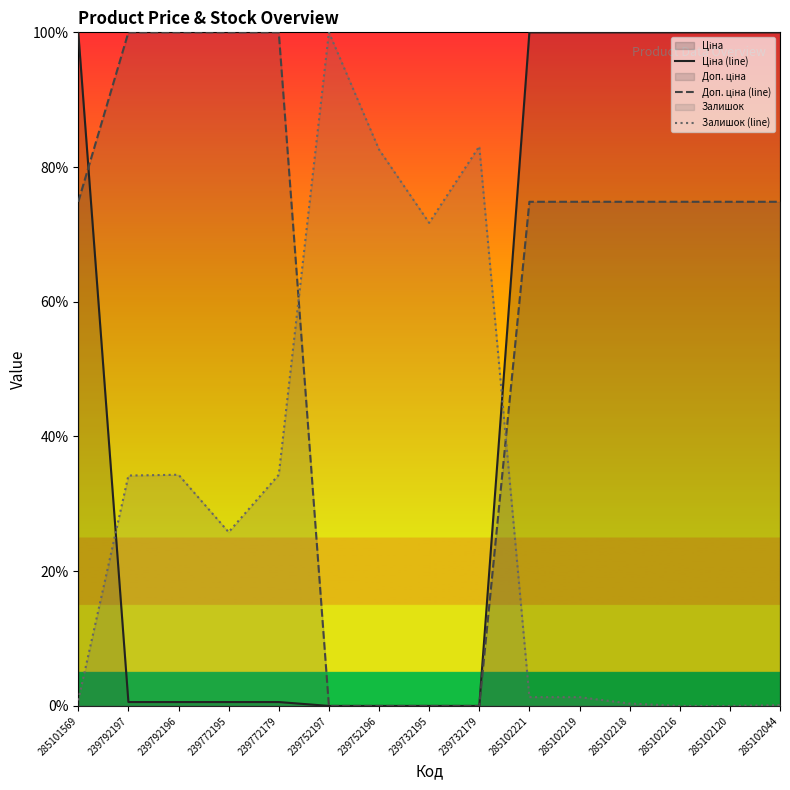

Rank the categories by Залишок (line) value from highest to lowest.

239752197, 239732179, 239752196, 239732195, 239792196, 239772179, 239792197, 239772195, 285102221, 285102219, 285101569, 285102218, 285102044, 285102216, 285102120